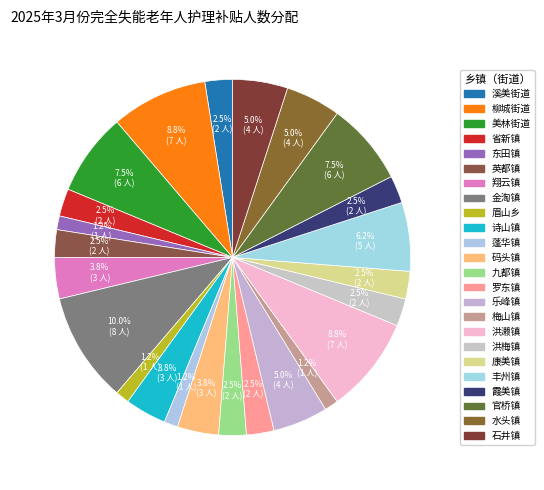

Is it true that 洪梅镇 is 2% of the pie?

True